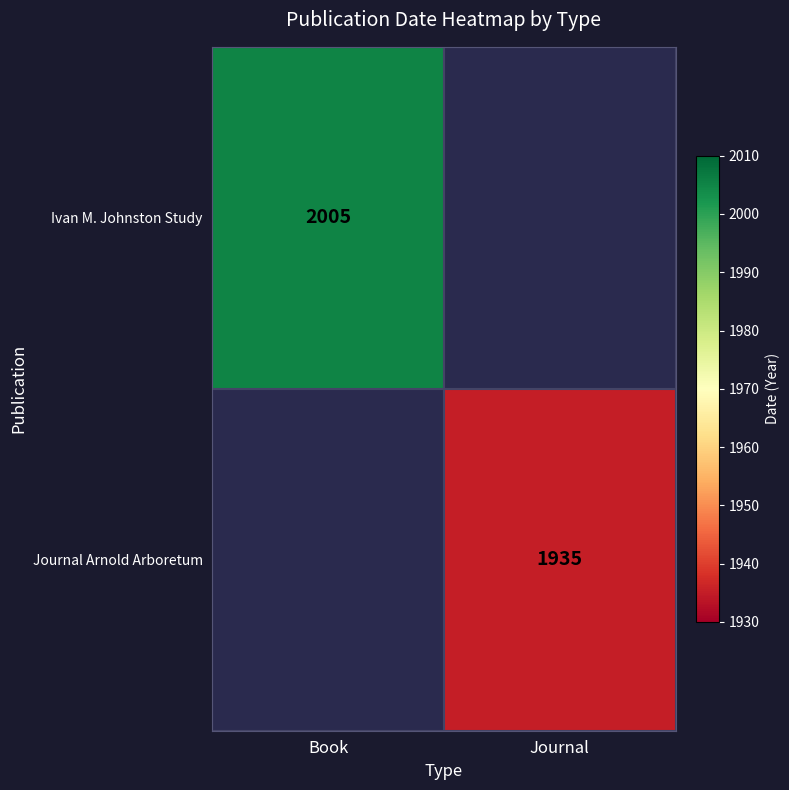

The Ivan M. Johnston Study series shows 2641 at Book. True or false?

False